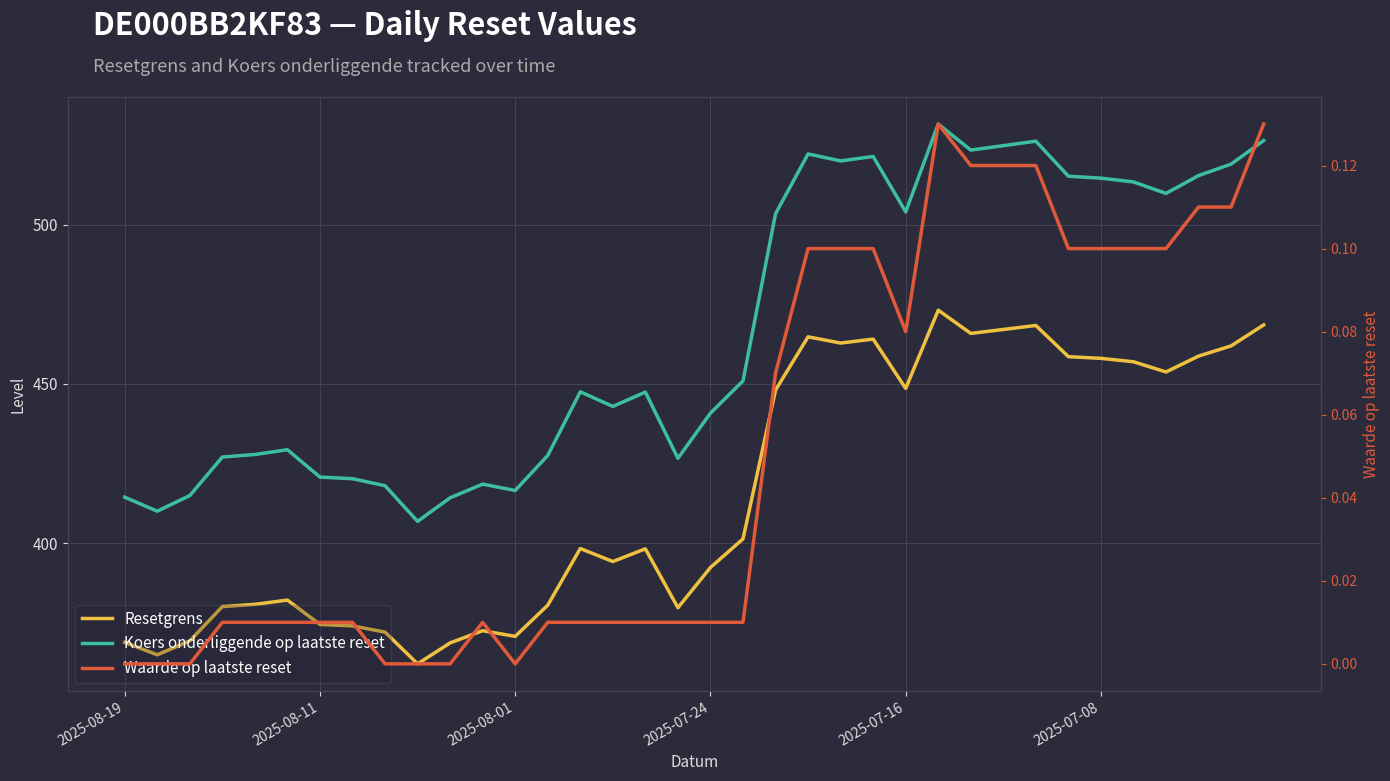

What is the difference between the highest and lowest values at 2025-08-19?

414.4